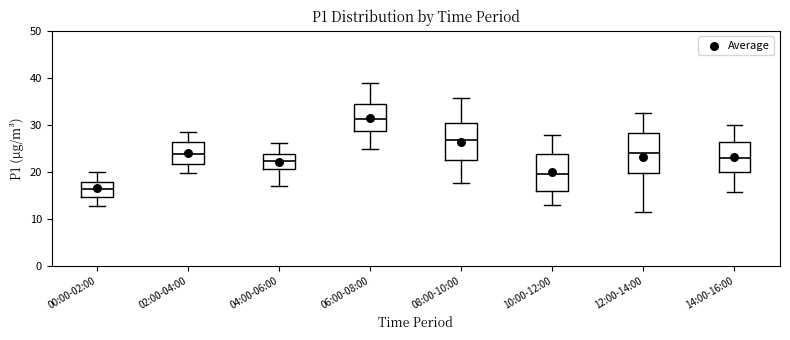

Where does the median line of the box for 08:00-10:00 sit on the y-axis? The values are not printed on the chart, so give them approximately, as read against the axis.

27